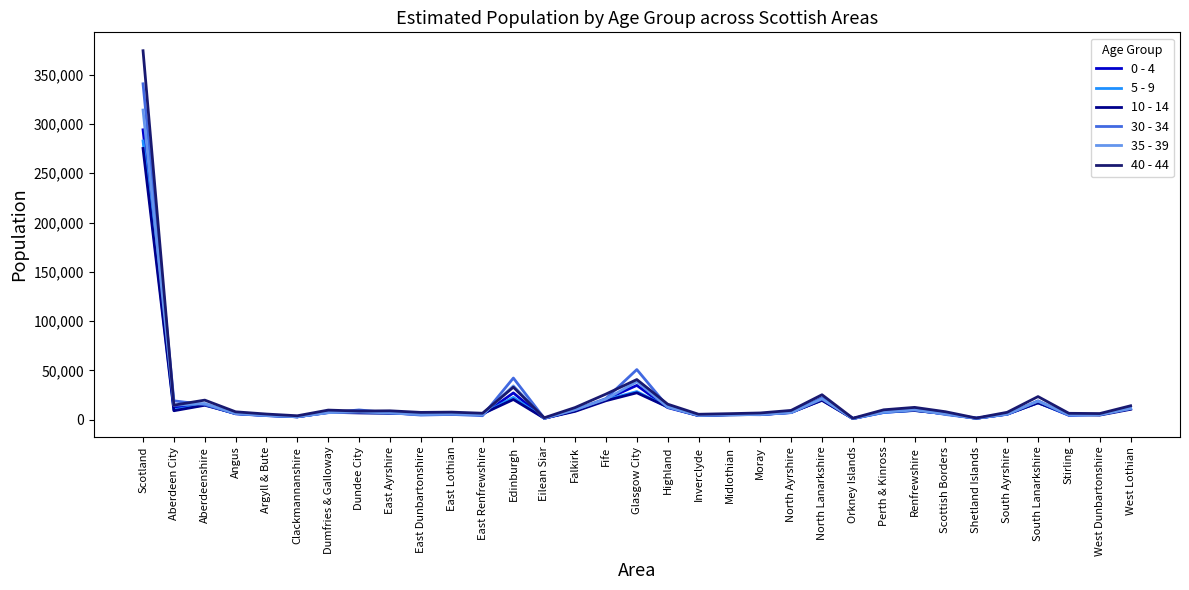

What is the maximum value shown in the chart?

374276